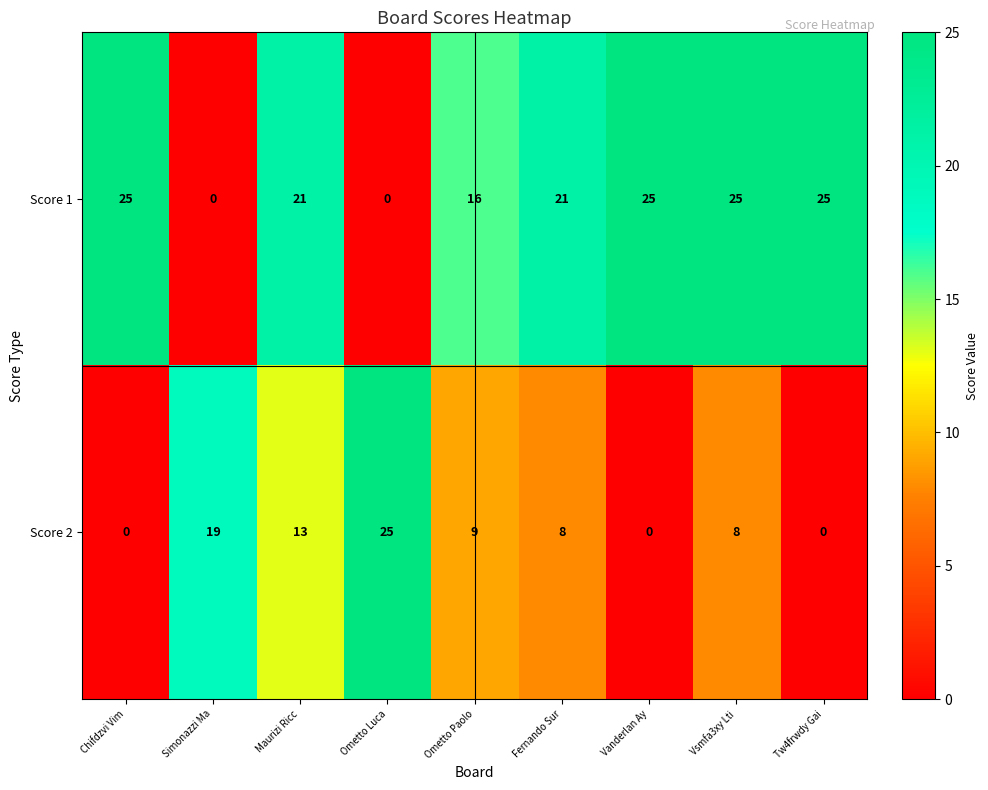

What is the total value across all series at Simonazzi Ma?

19